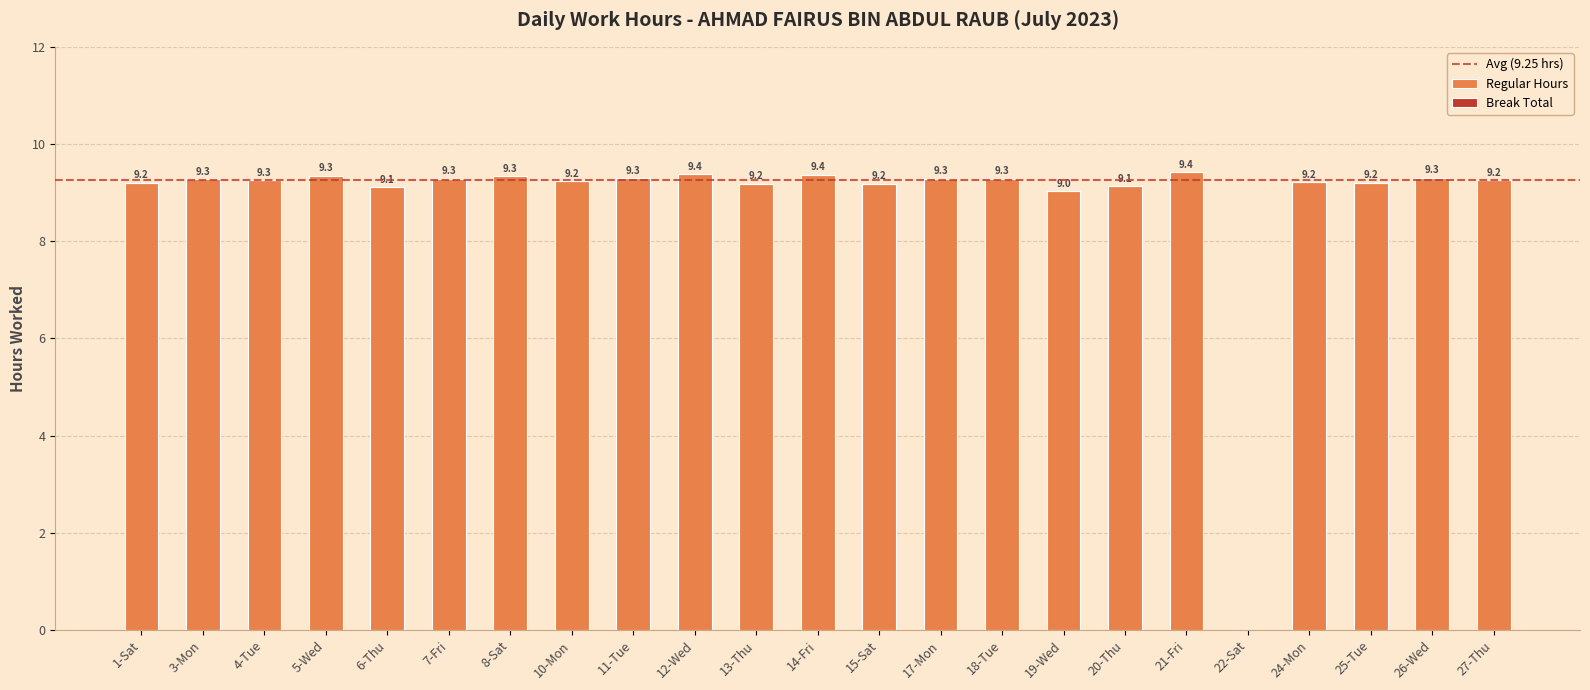

The chart shows a value of 5.0 at 22-Sat. True or false?

False